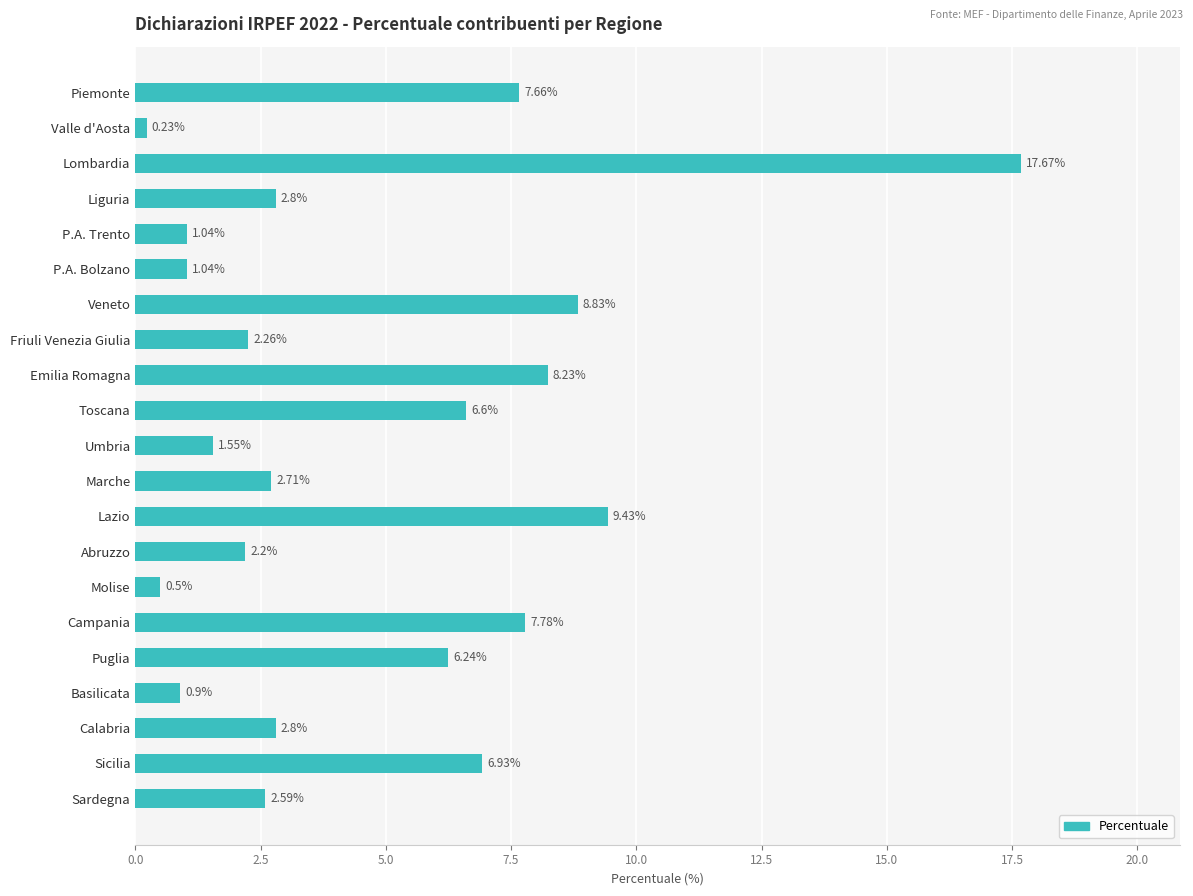

Where is the data nearest to the value 8?

Campania